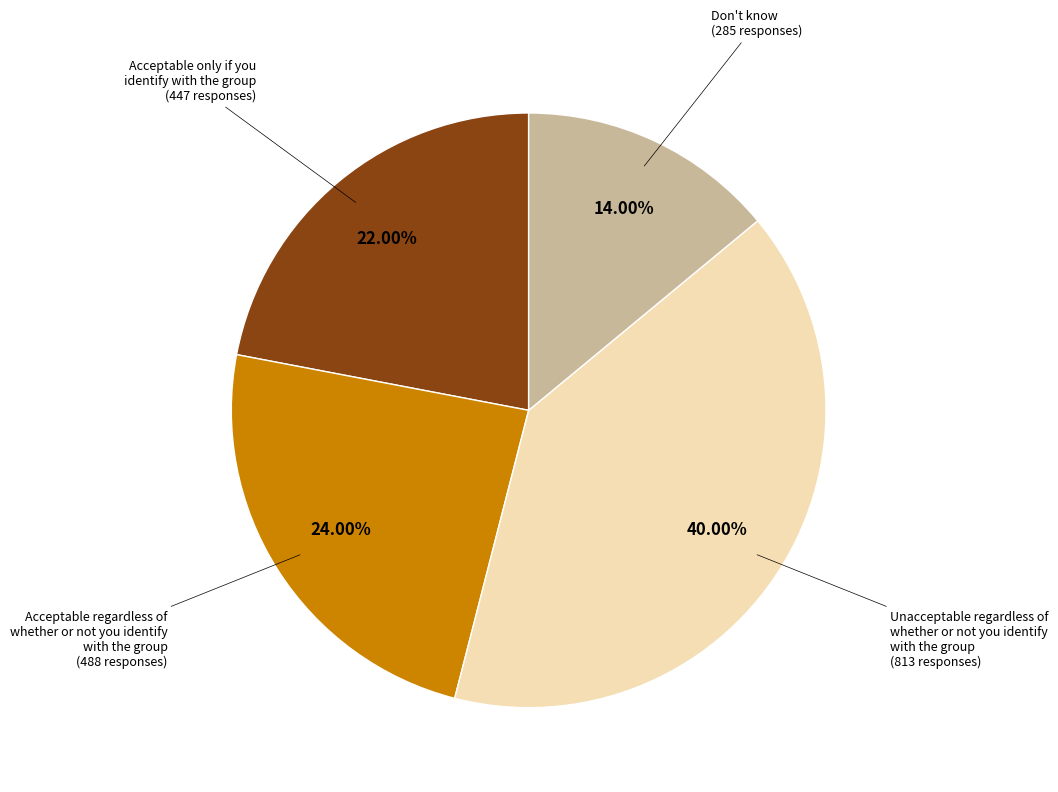

Between Acceptable regardless of whether or not you identify with the group and Acceptable only if you identify with the group, which is larger?

Acceptable regardless of whether or not you identify with the group